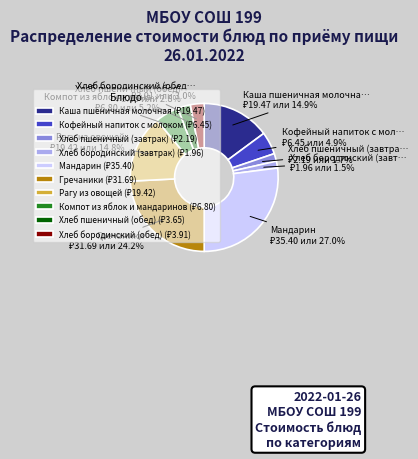

Is there a majority slice in this chart?

No